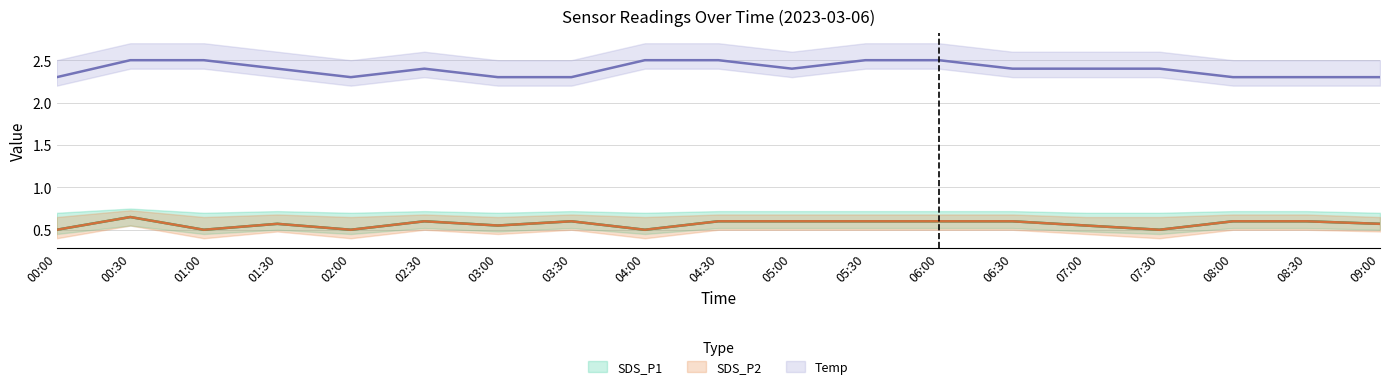

At which category does SDS_P2 reach its first local peak?

00:30